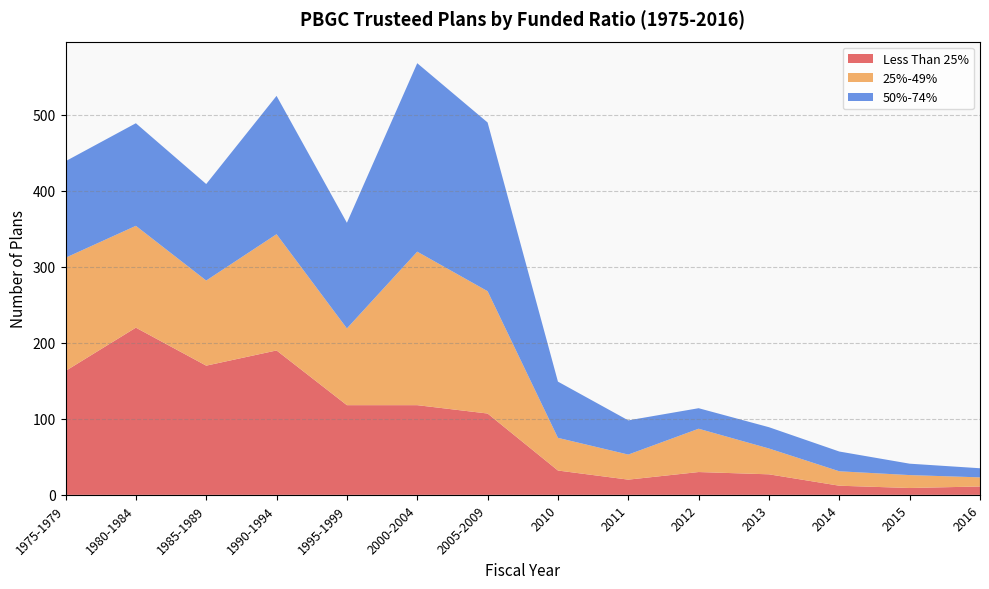

Reading left to right, what are all the values shown in this chart?

Less Than 25%: 163	220	170	190	118	118	107	32	20	30	27	12	9	11
25%-49%: 149	134	112	153	101	202	161	43	33	57	34	19	17	12
50%-74%: 127	135	127	182	139	248	222	74	45	27	28	26	15	12